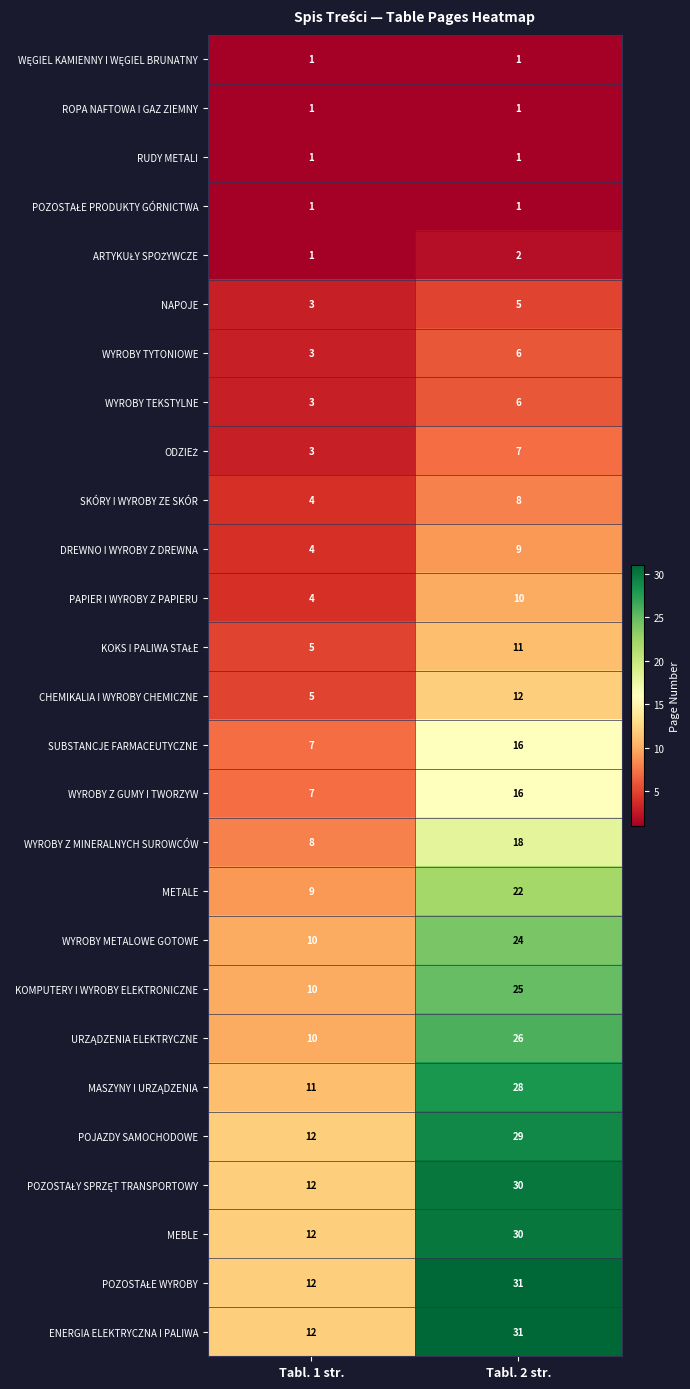

List the labels in order of WYROBY Z MINERALNYCH SUROWCÓW value, smallest first.

Tabl. 1 str., Tabl. 2 str.